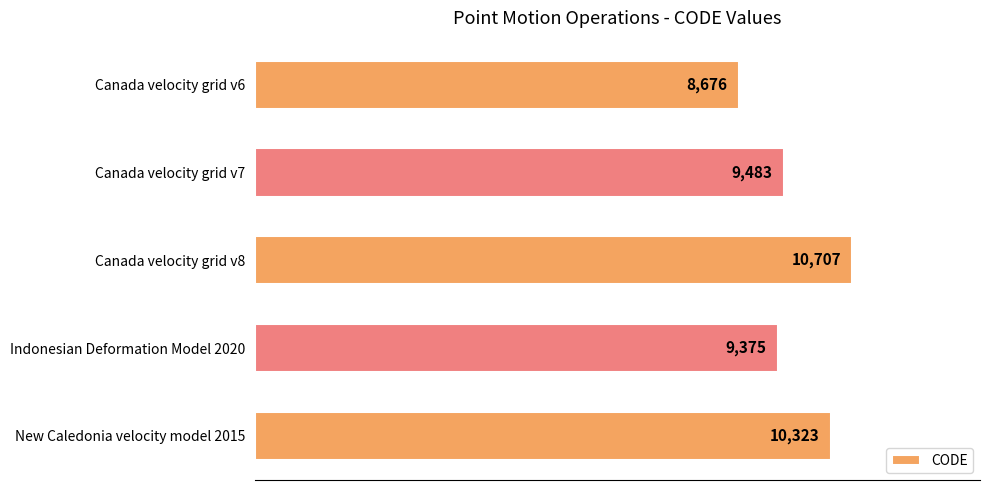

True or false: the data shows 10707 at Canada velocity grid v8.

True